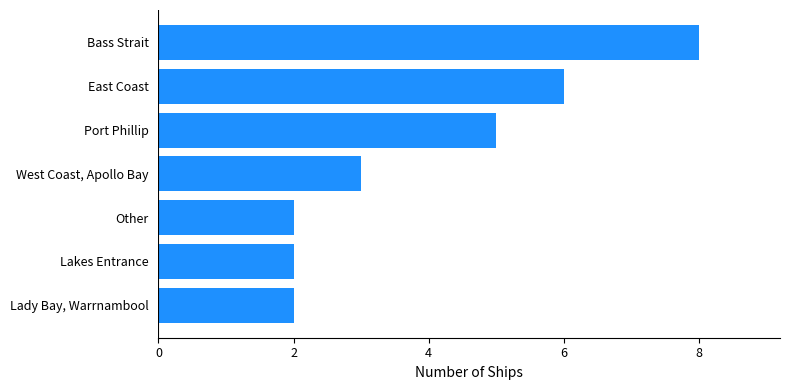

How many distinct data groups are displayed?

1